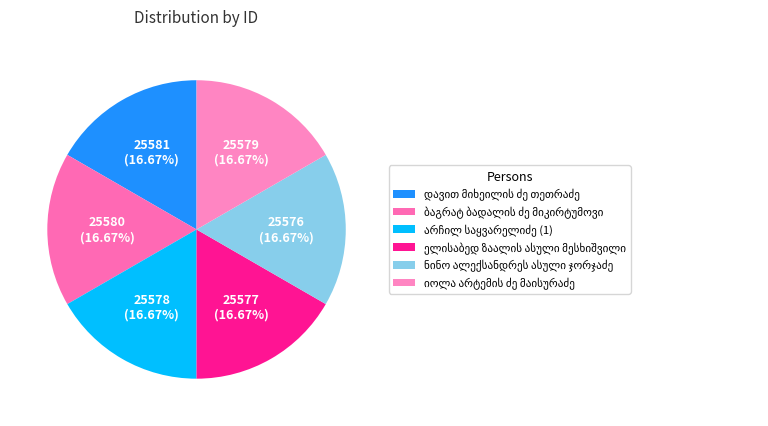

To the nearest percent, what percentage of the pie is არჩილ საყვარელიძე (1)?

17%